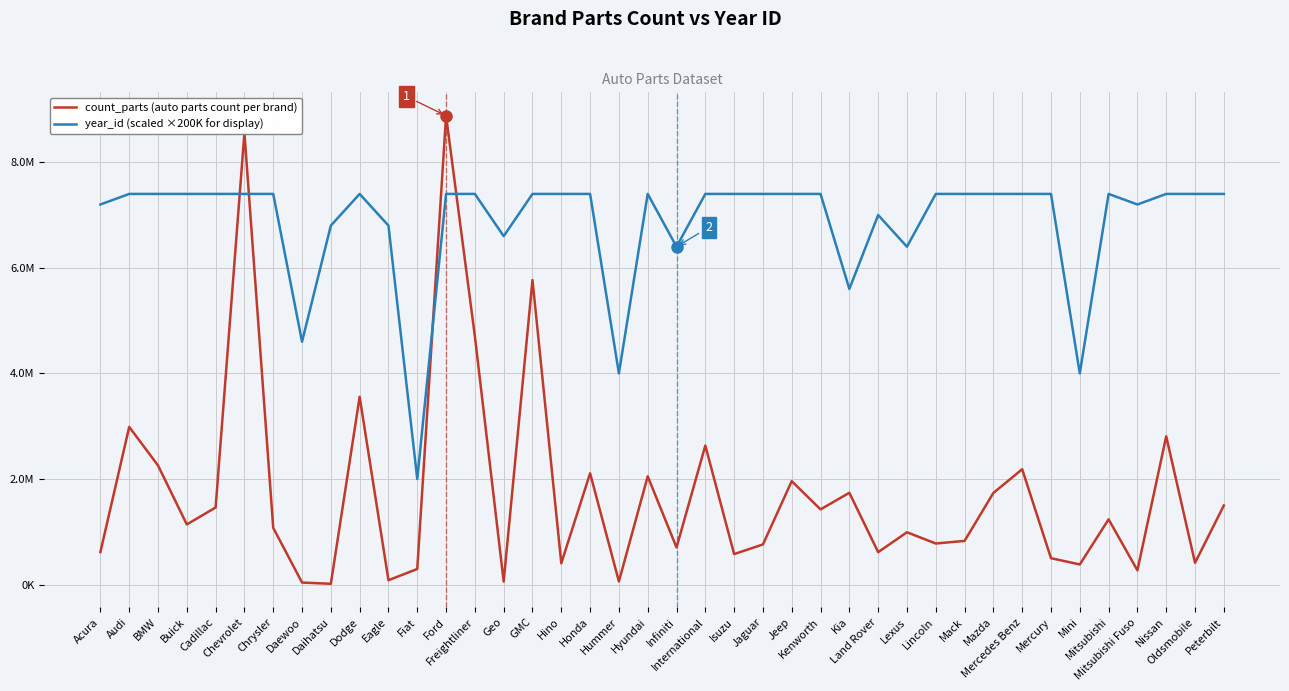

Where is the first local maximum for year_id (scaled ×200K for display)?

Dodge